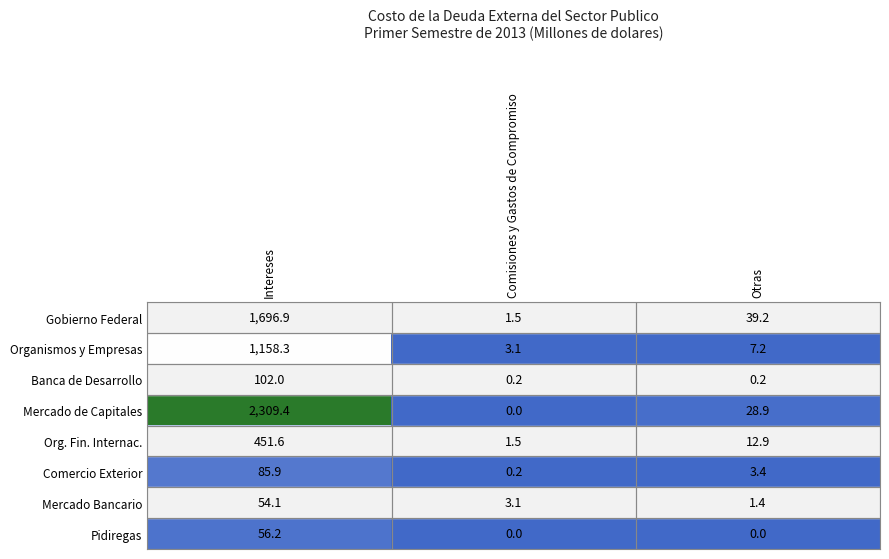

At which category is the sum across all series the highest?

Intereses